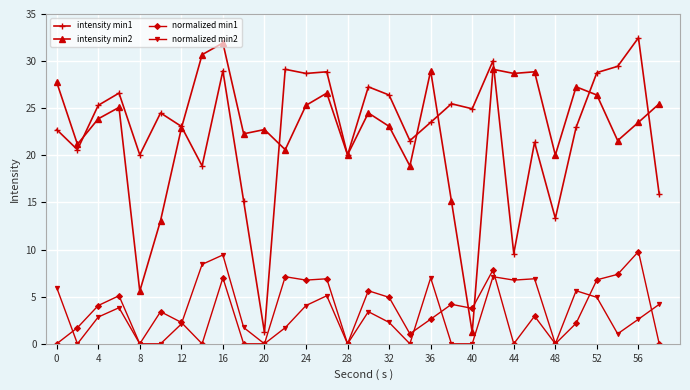

What is the highest value of the intensity min2 series?

31.9